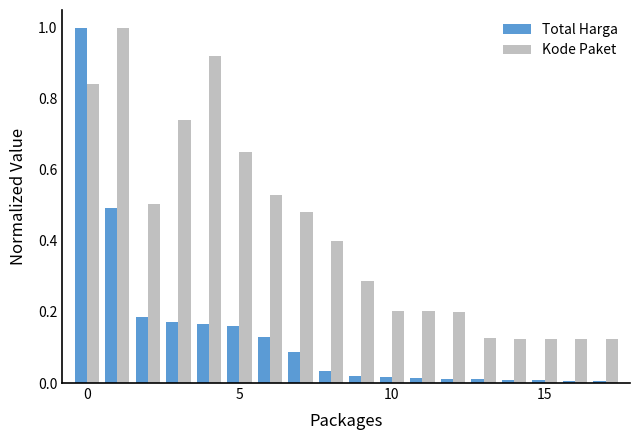

List the series in order of their overall mean, highest first.

Kode Paket, Total Harga